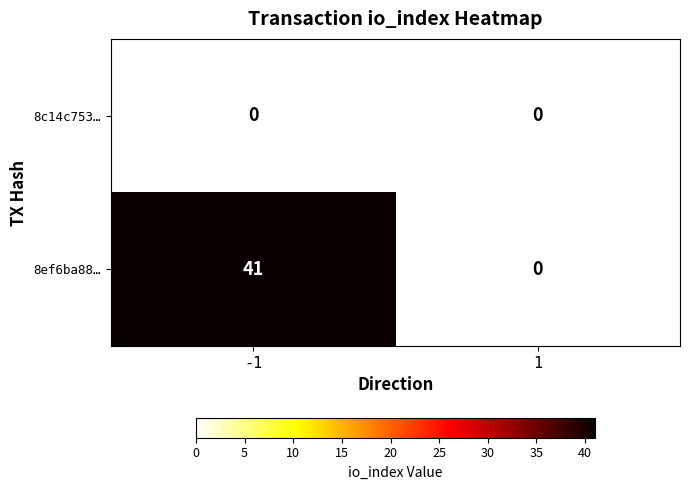

What is the total value across all series at -1?

41